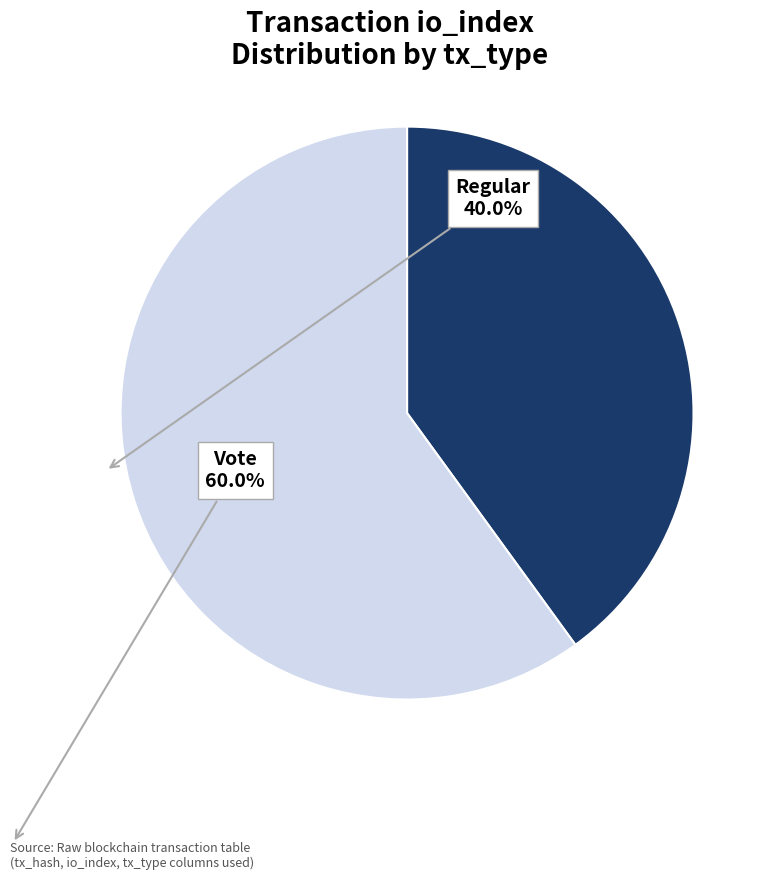

Is there a majority slice in this chart?

Yes